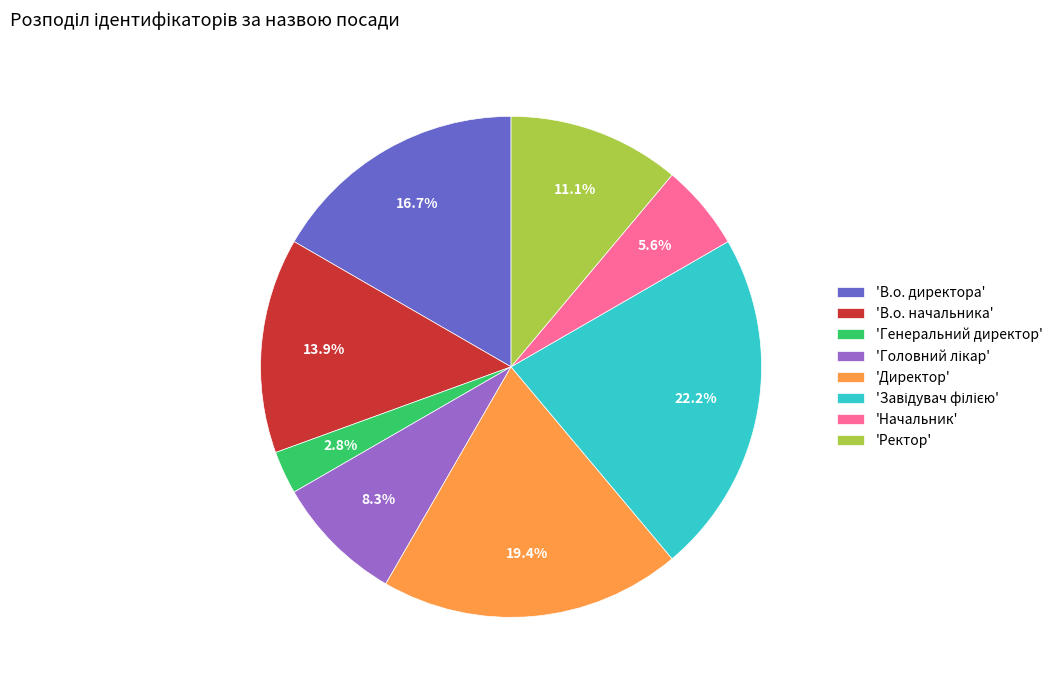

What percentage do 'В.о. директора' and 'В.о. начальника' together represent?

30.6%